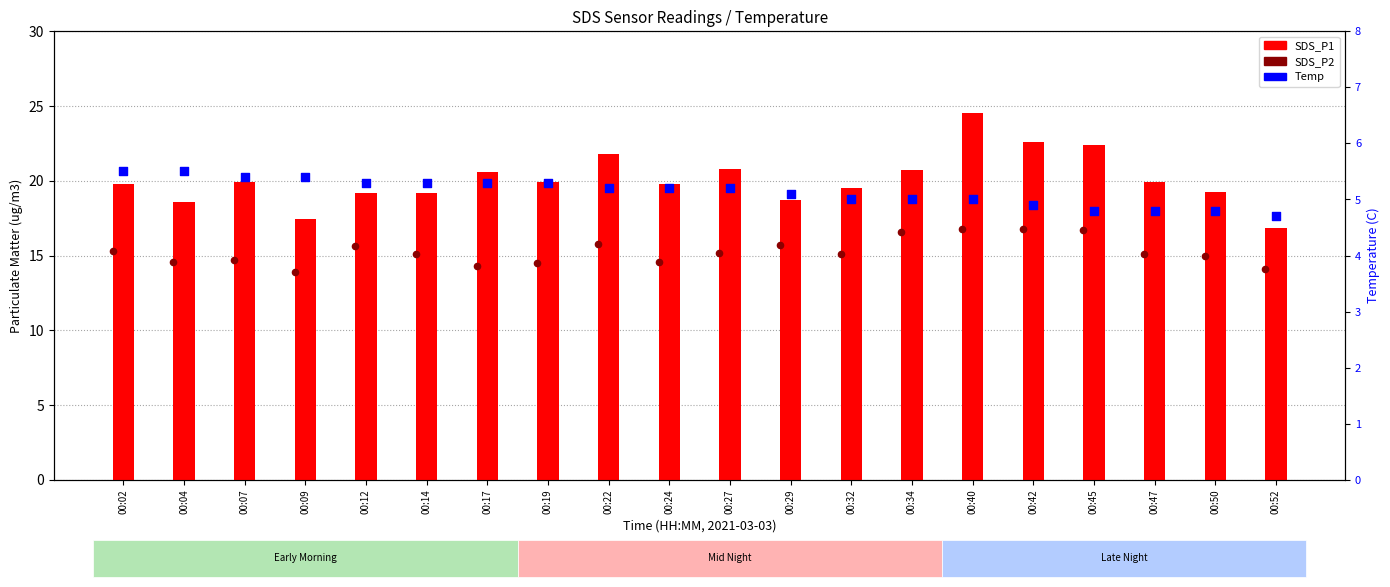

Which series has the largest Y range (max minus min)?

SDS_P1